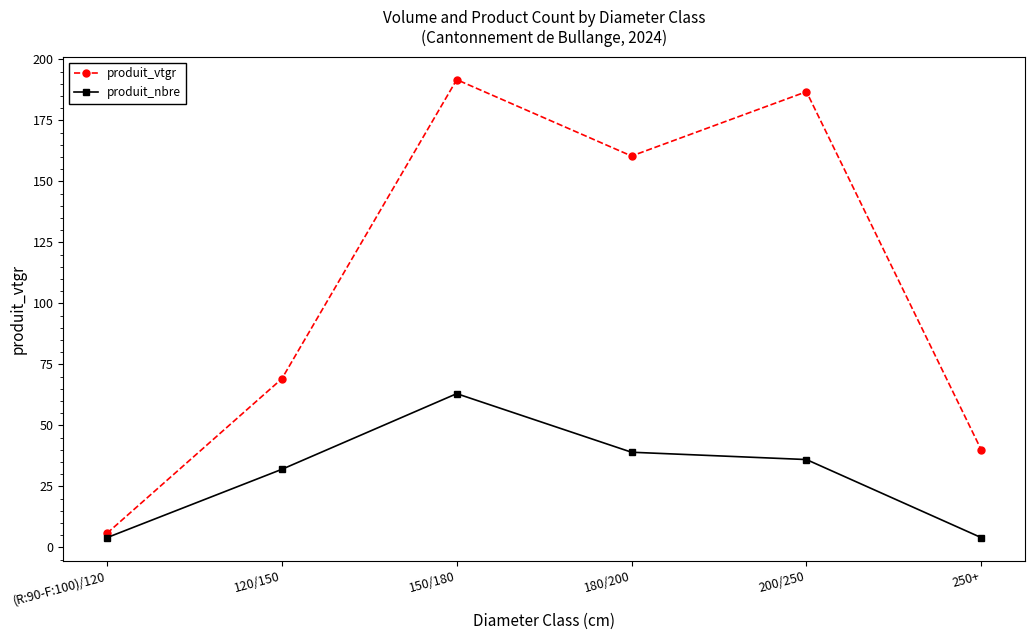

Is it true that produit_nbre equals 16.3 at 180/200?

False